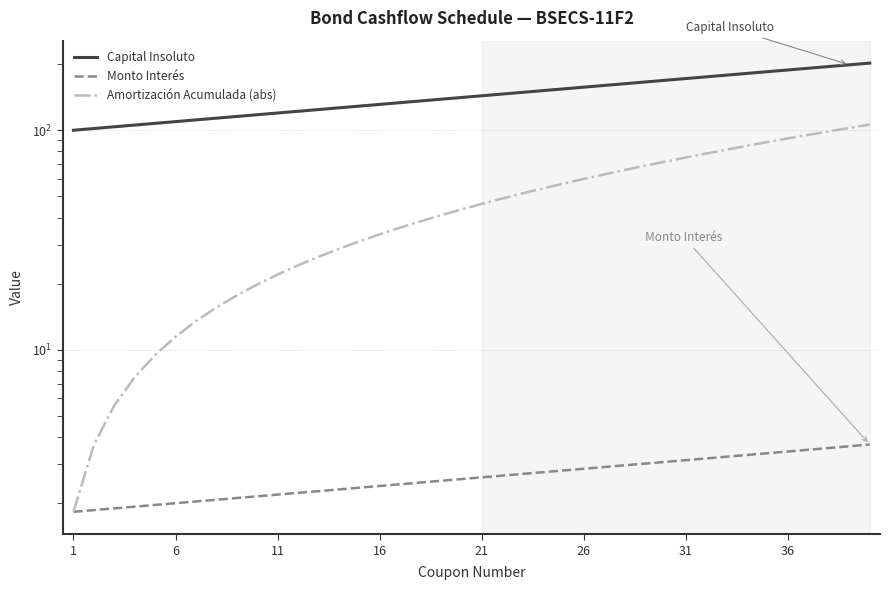

What are all the series names shown in the legend?

Capital Insoluto, Monto Interés, Amortización Acumulada (abs)